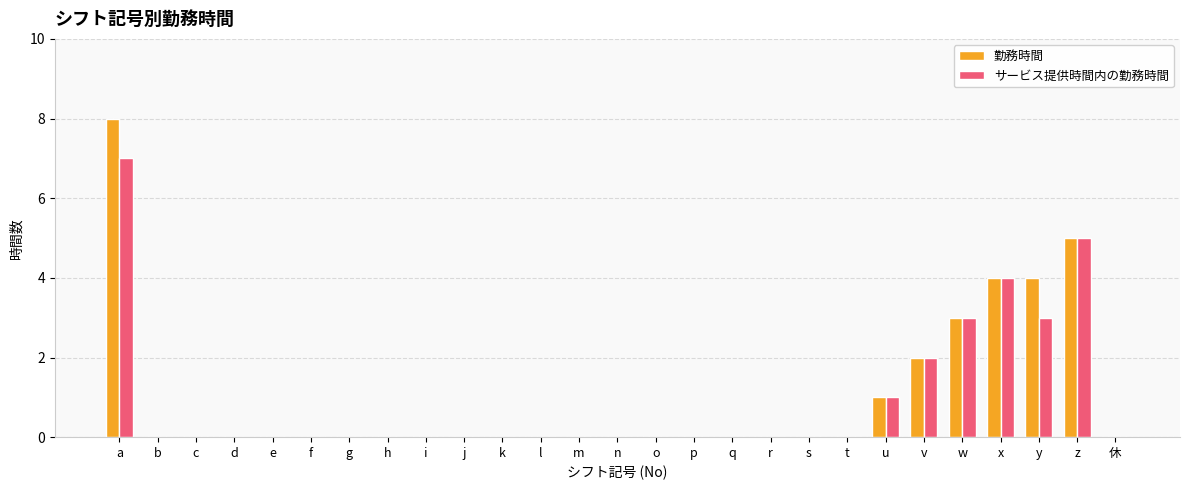

What is the highest value of the サービス提供時間内の勤務時間 series?

7